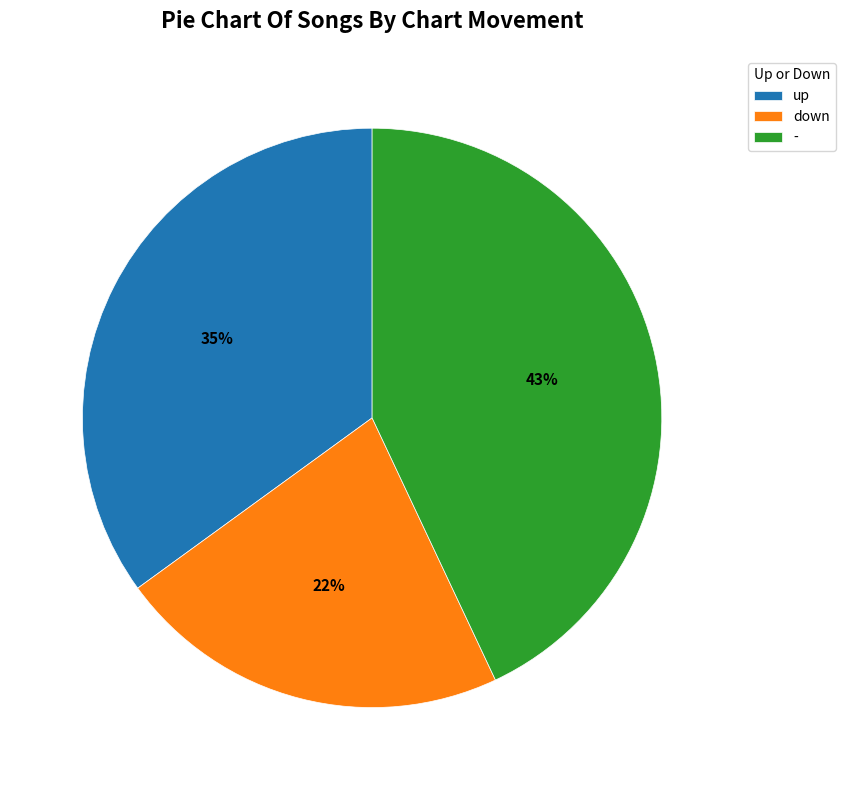

To the nearest percent, what is the difference between the up and down slice percentages?

13%